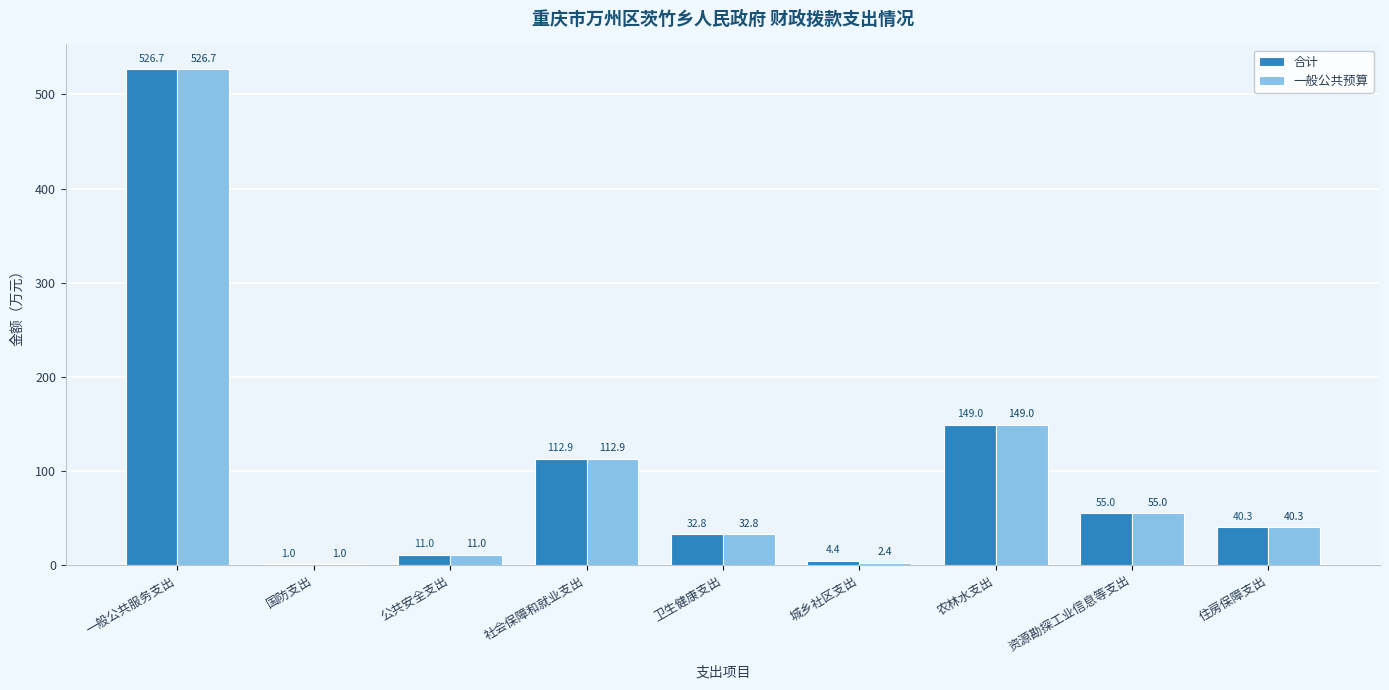

Which series has the largest total across all categories?

合计